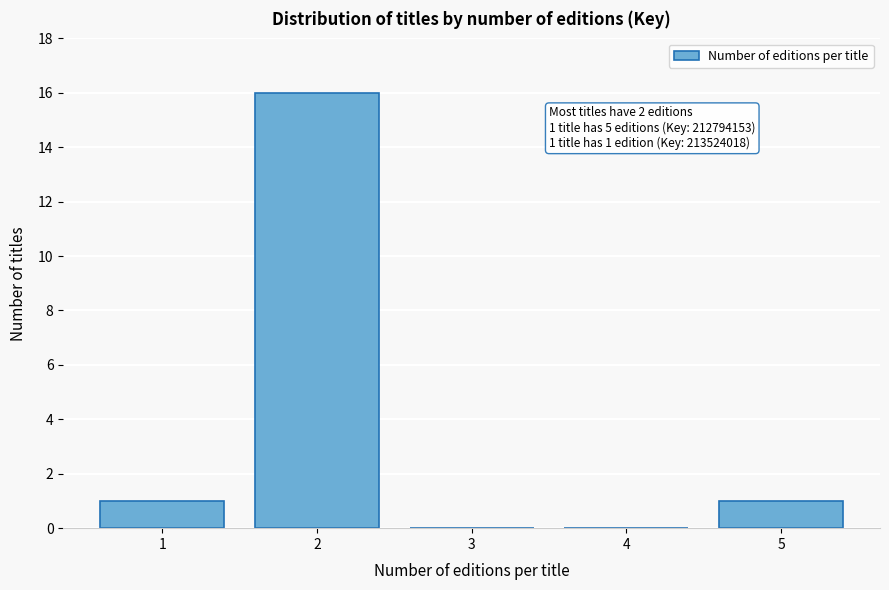

Over which range of the x-axis is the bar tallest?

1.5 to 2.5